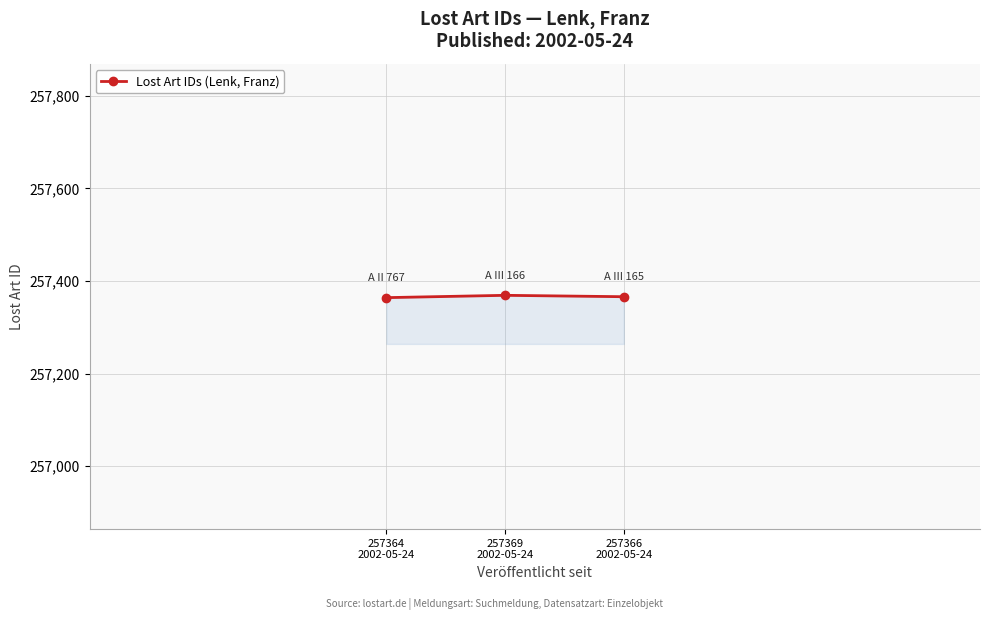

True or false: the data shows 257366 at 257366
2002-05-24.

True